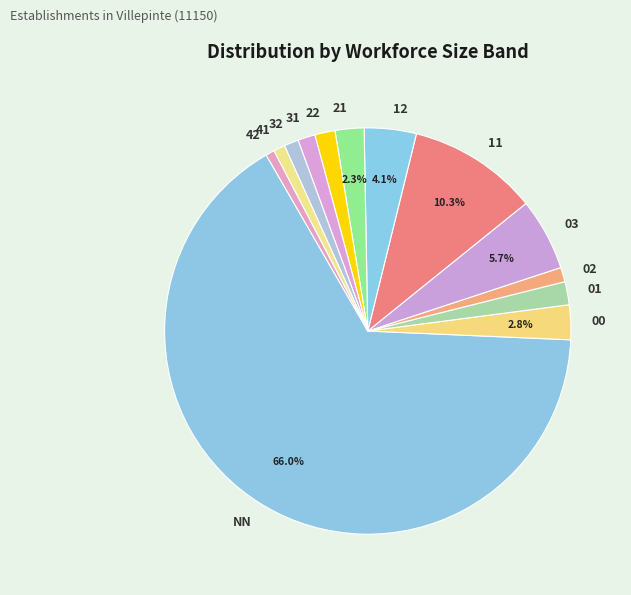

To the nearest percent, what is the combined percentage of 22 and NN?

68%